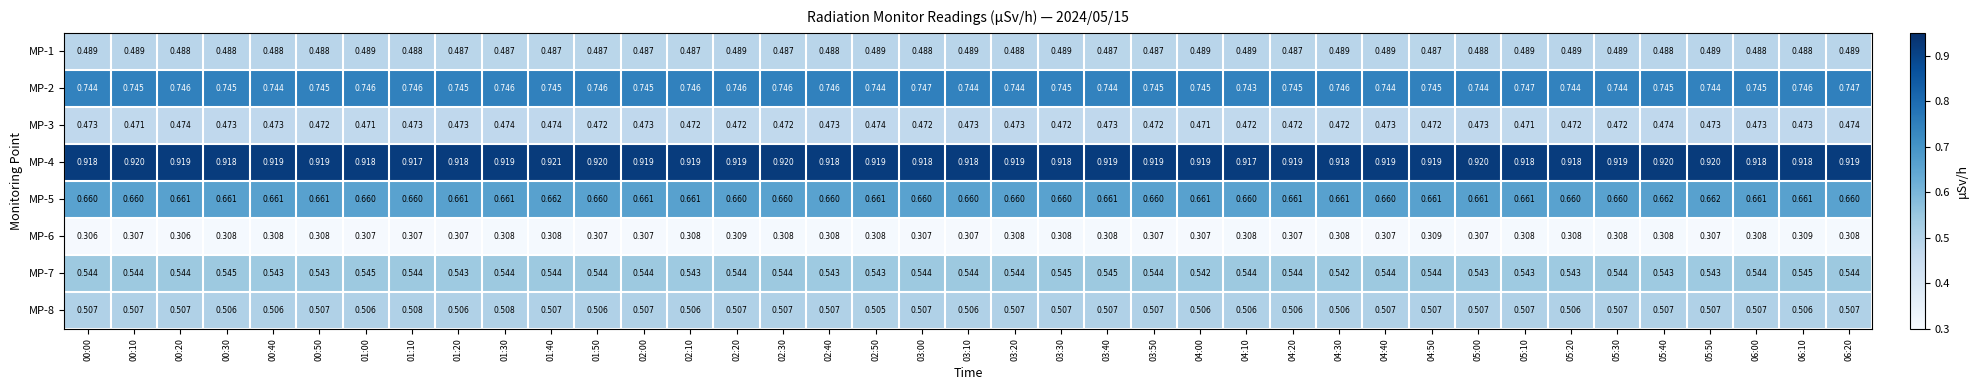

Is the value of MP-3 at 03:30 greater than the value of MP-7 at 03:00?

No